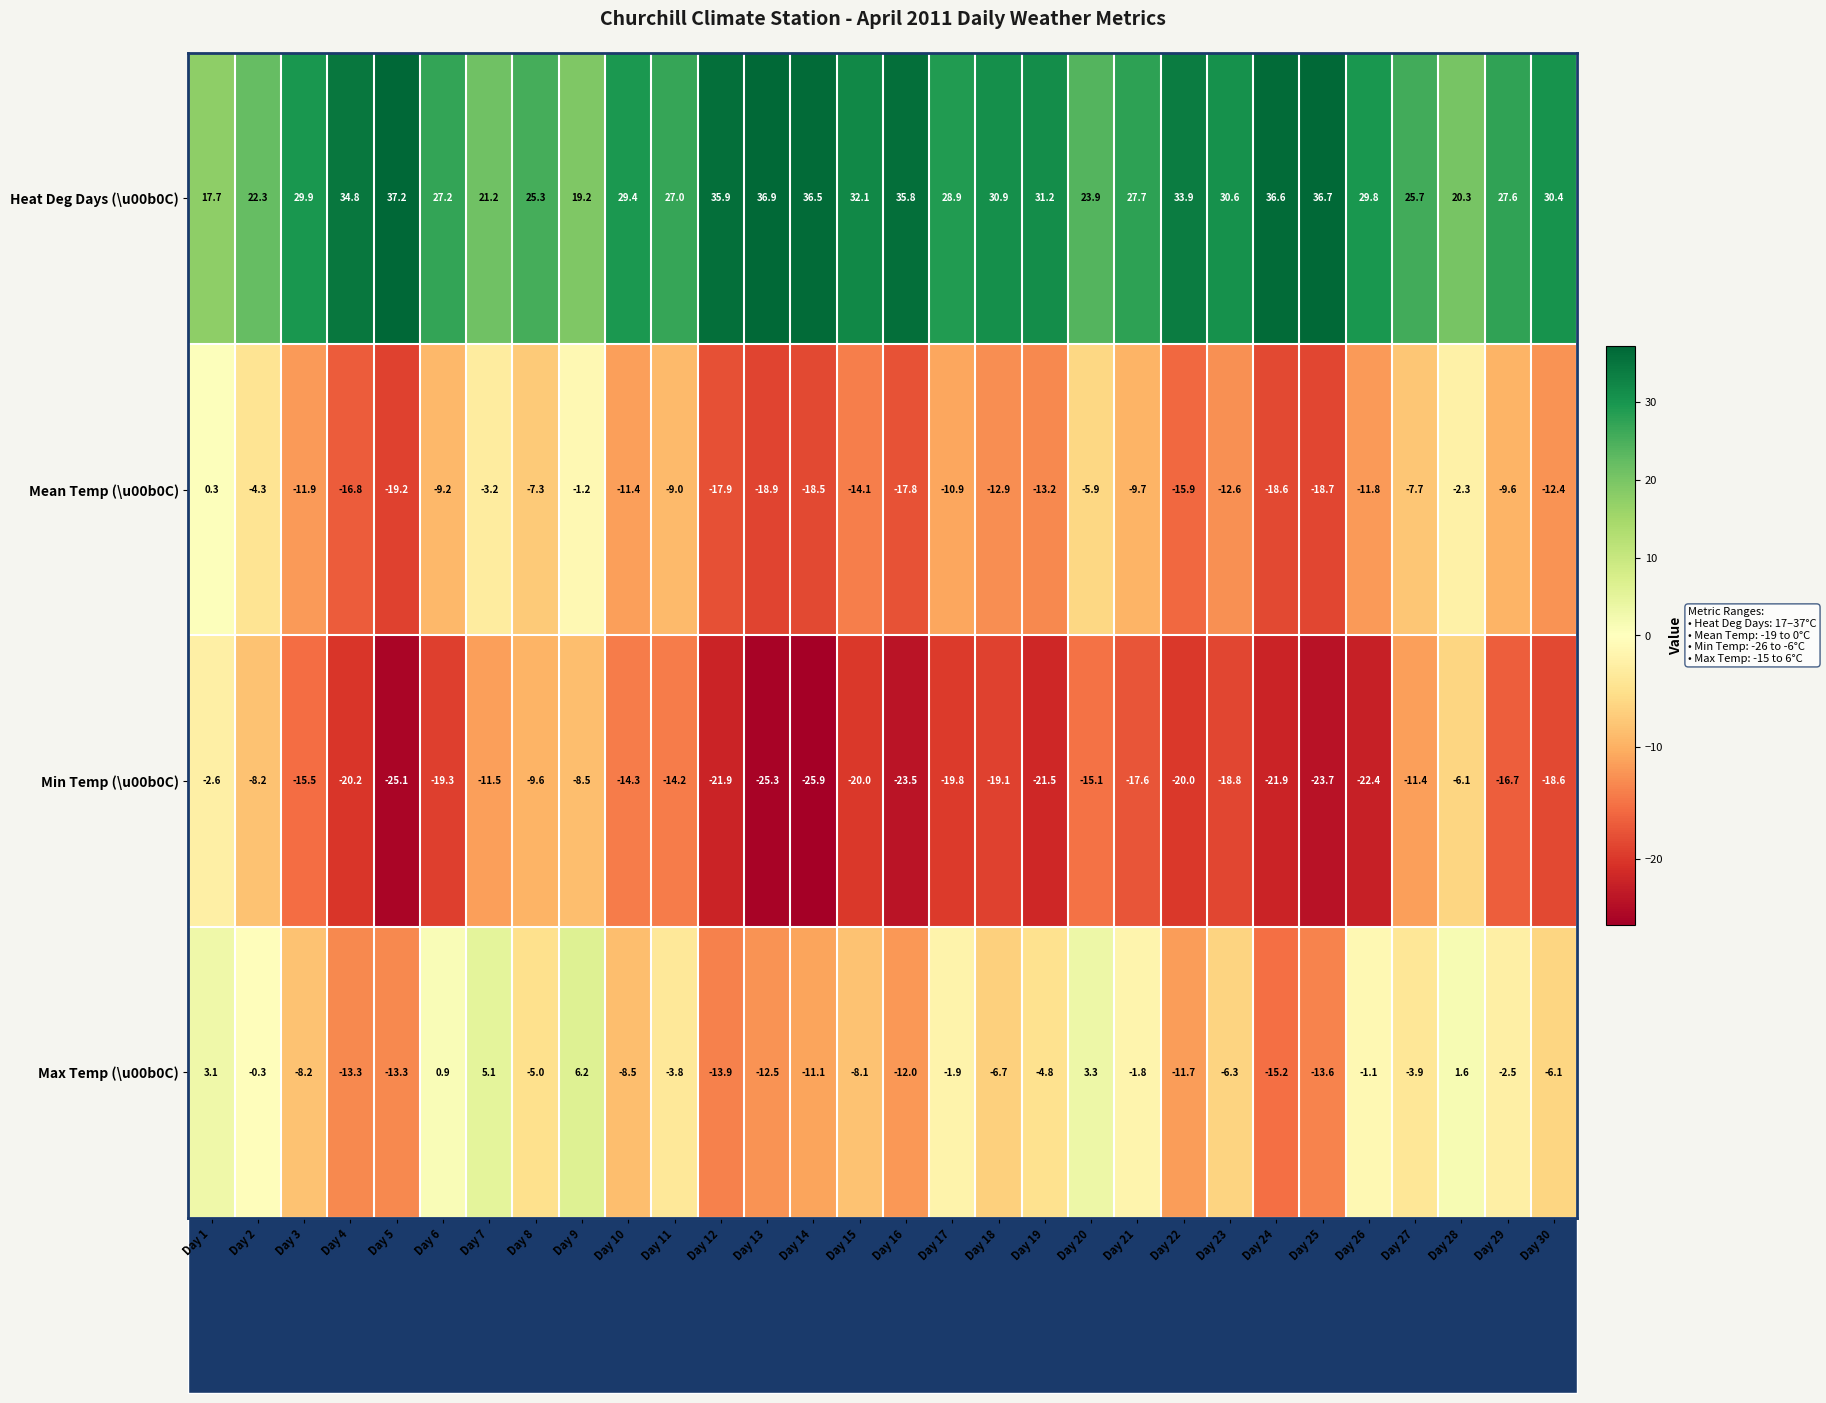

The Heat Deg Days (\u00b0C) series shows 19.3 at Day 21. True or false?

False